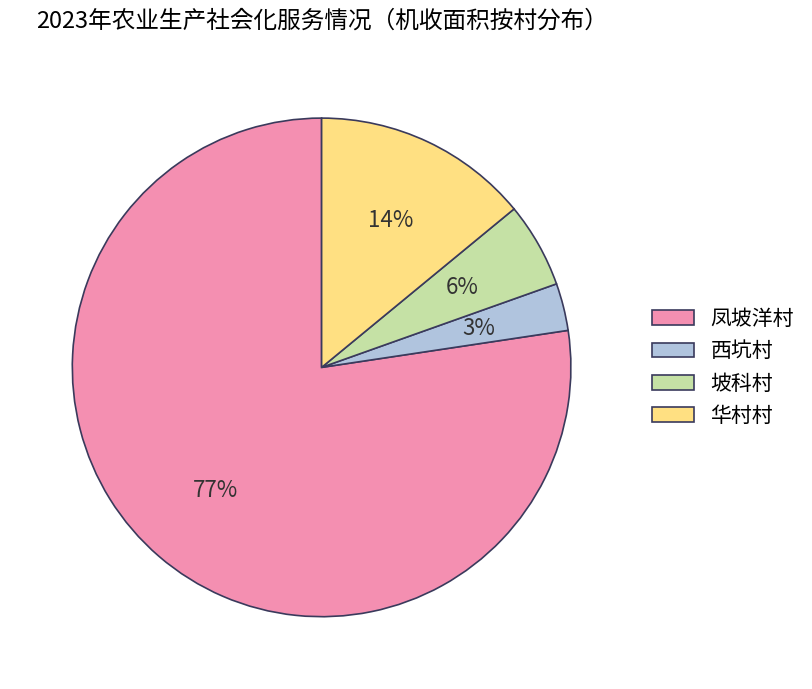

Combined, do 坡科村 and 西坑村 account for over 50%?

No